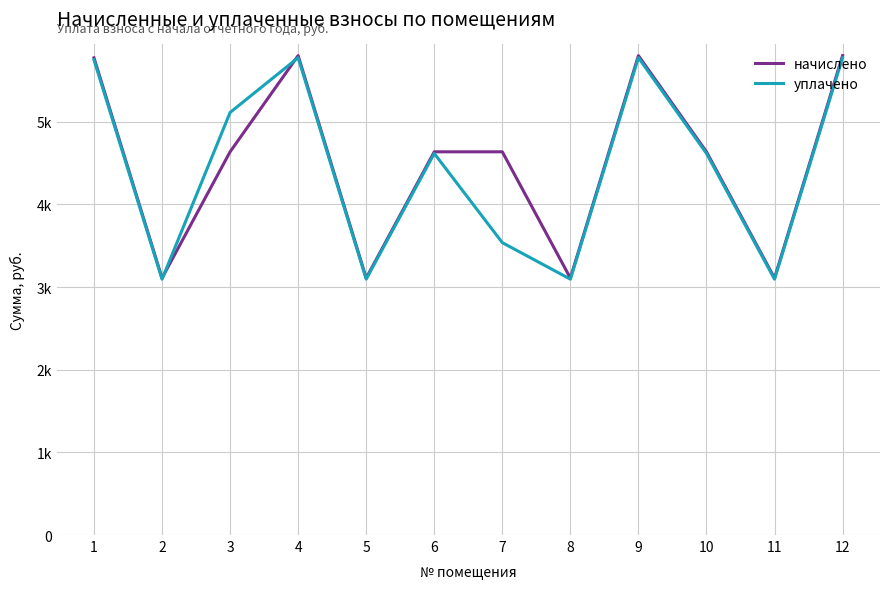

Does the chart have visible grid lines?

Yes